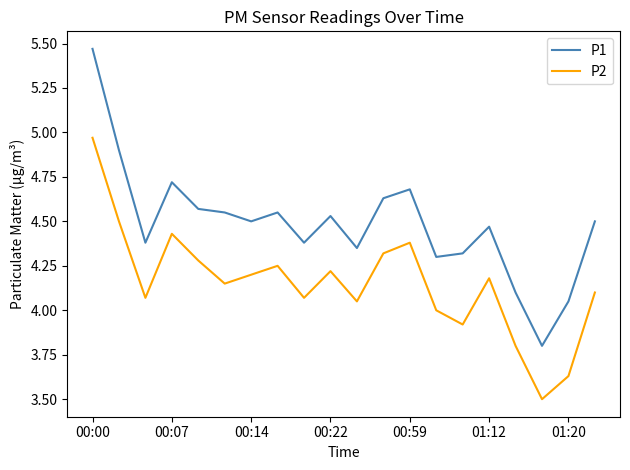

What is the lowest value of the P1 series?

3.8